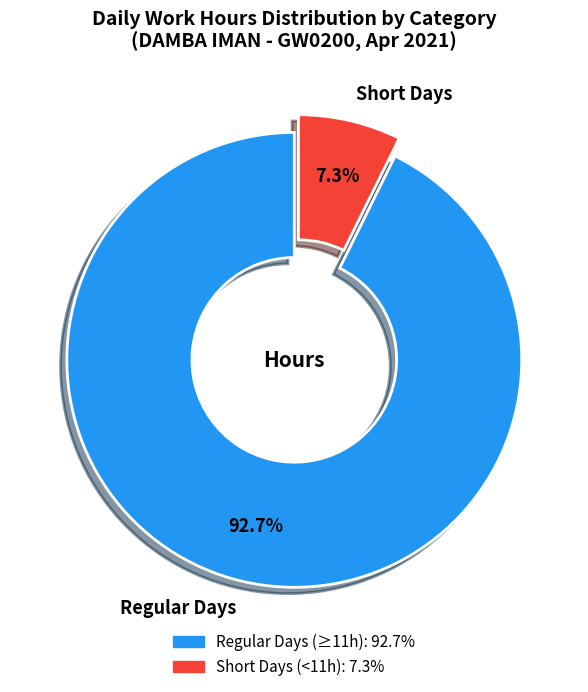

Does Regular Days account for over 50% of the chart?

Yes